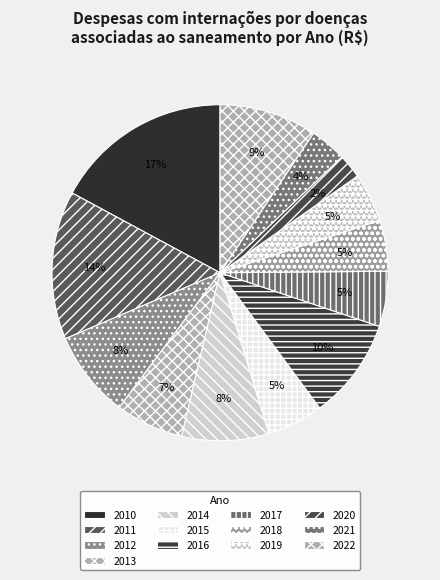

To the nearest percent, what is the combined percentage of 2014 and 2022?

18%